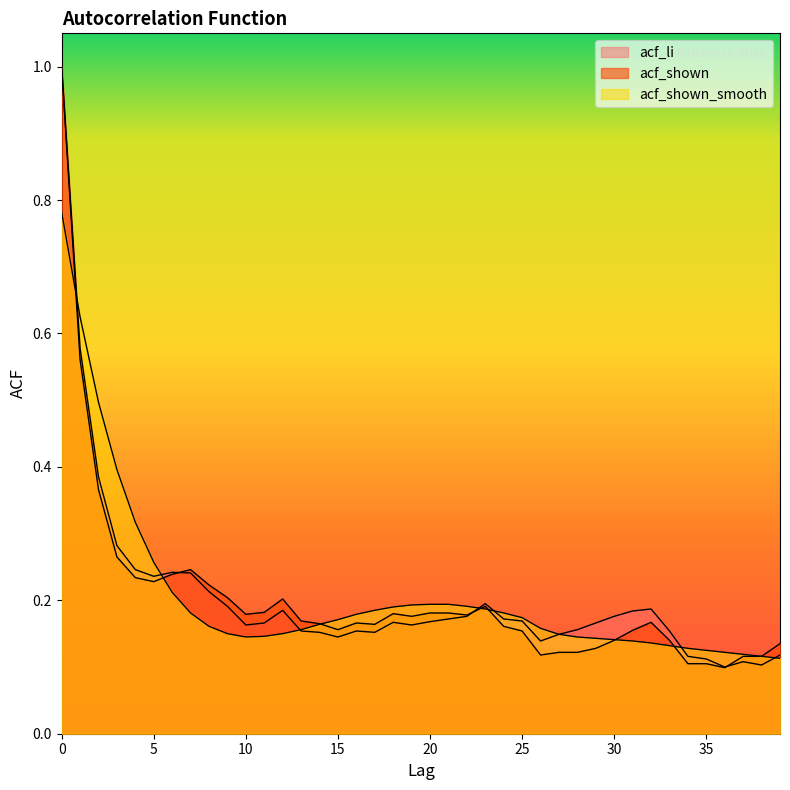

At which label is acf_li closest to 0?

36